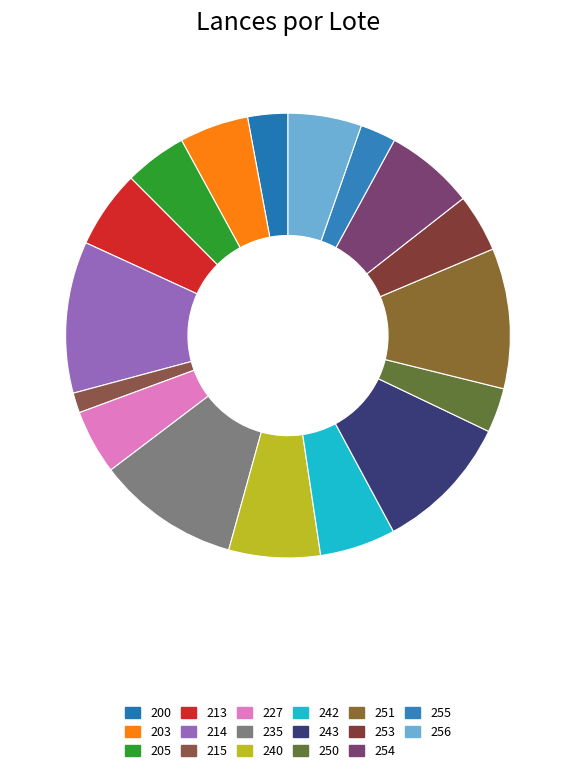

Rank the categories by value from highest to lowest.

214, 235, 251, 243, 240, 254, 213, 242, 256, 203, 227, 205, 253, 250, 200, 255, 215